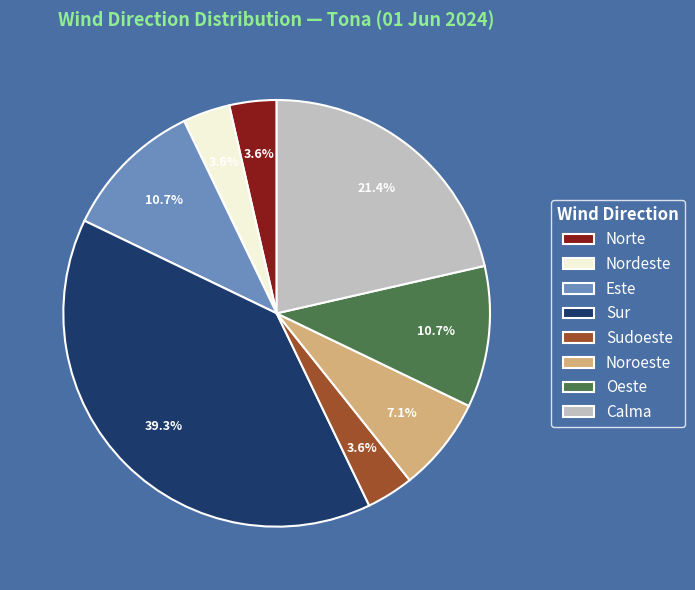

How many slices are in this pie chart?

8